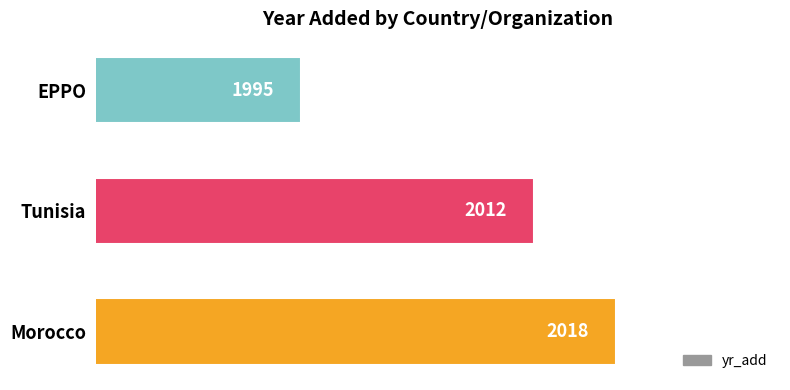

What is the maximum value shown in the chart?

2018